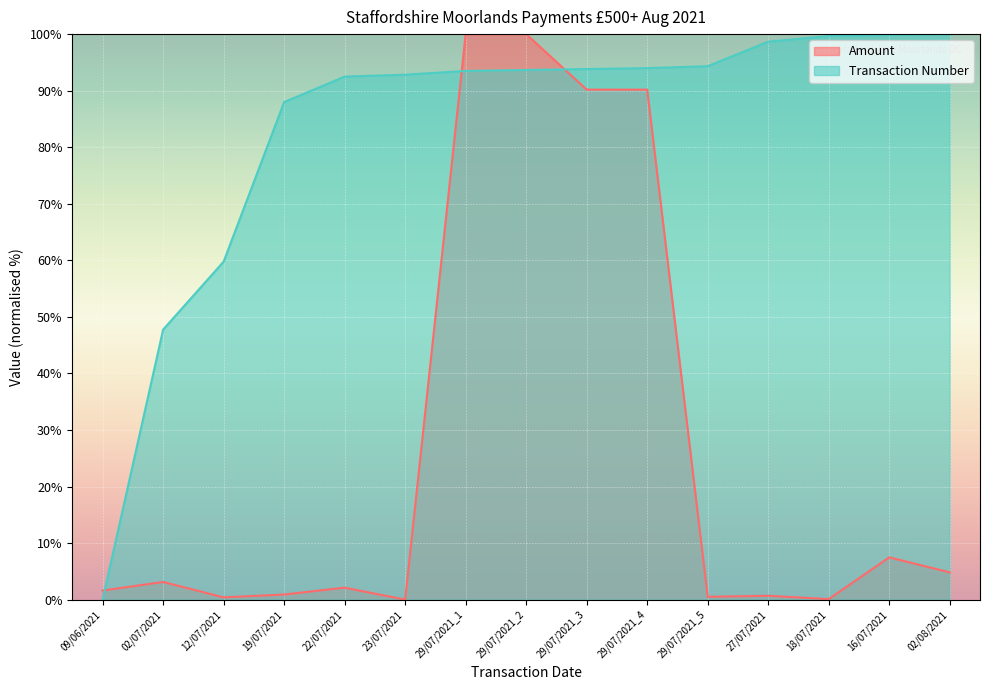

Where do Transaction Number and Amount first cross each other?

09/06/2021 and 02/07/2021